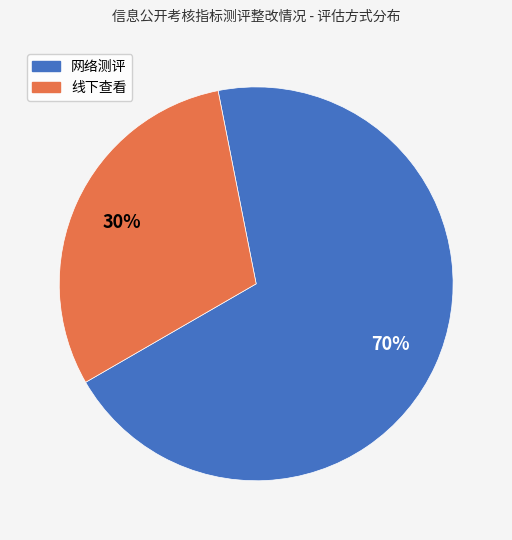

Between 网络测评 and 线下查看, which is larger?

网络测评